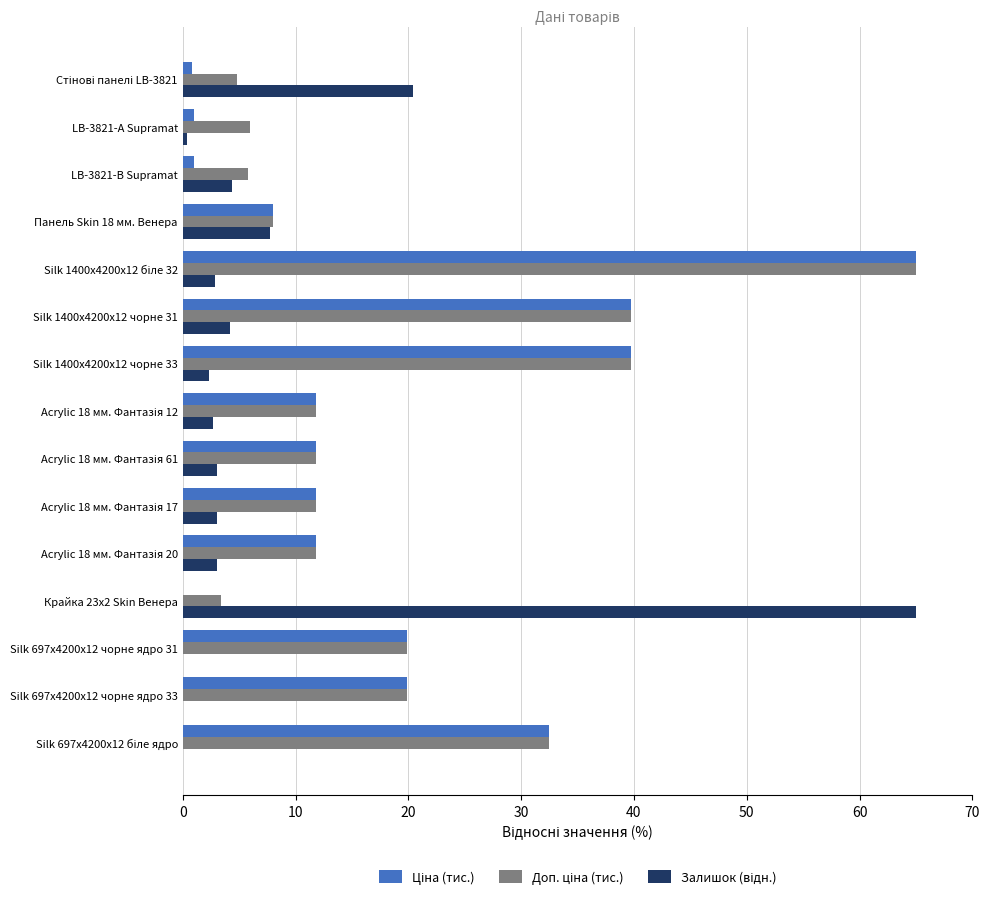

Which series has the widest spread of values?

Залишок (відн.)